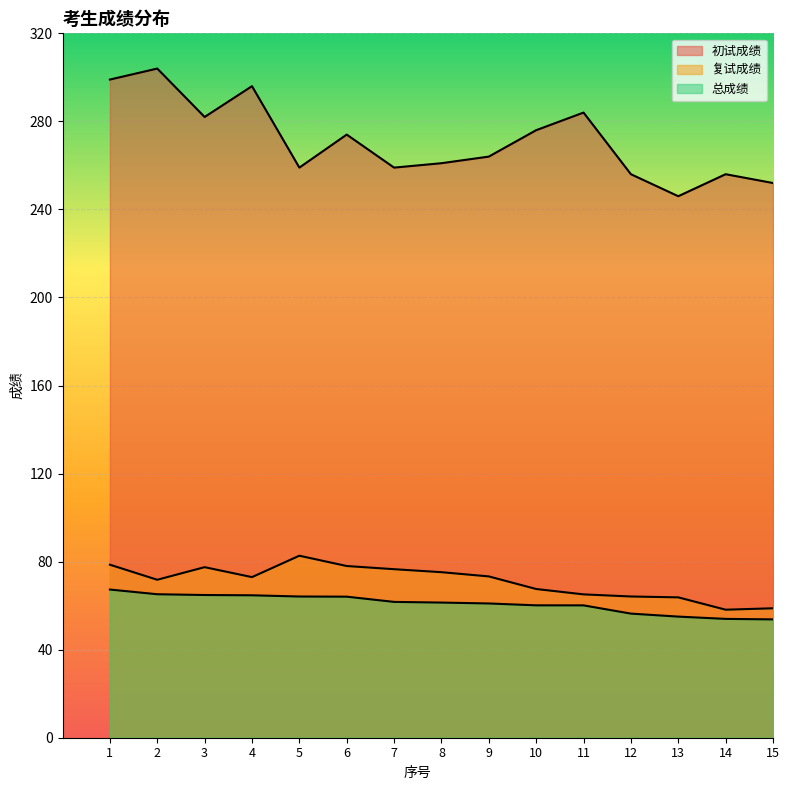

The 总成绩 series shows 60.1 at 11. True or false?

True